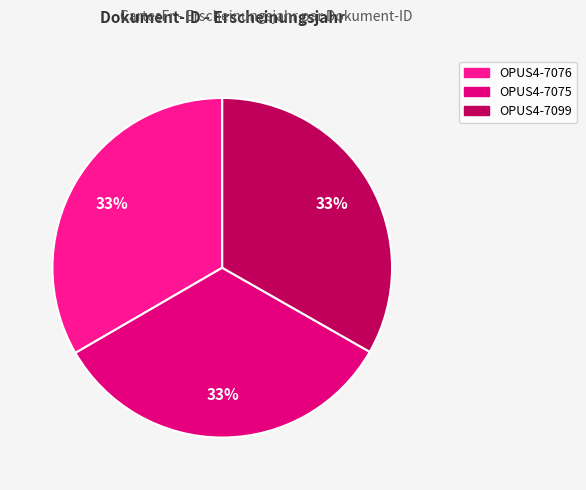

What is the largest slice in the pie chart?

OPUS4-7075